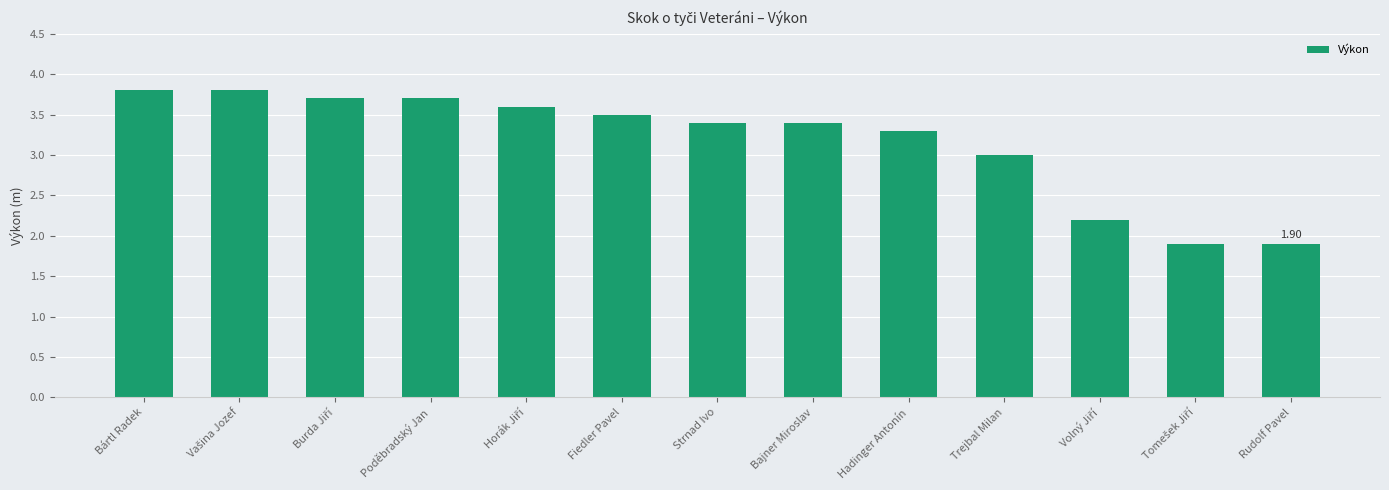

What is the change in value from Strnad Ivo to Trejbal Milan?

-0.4